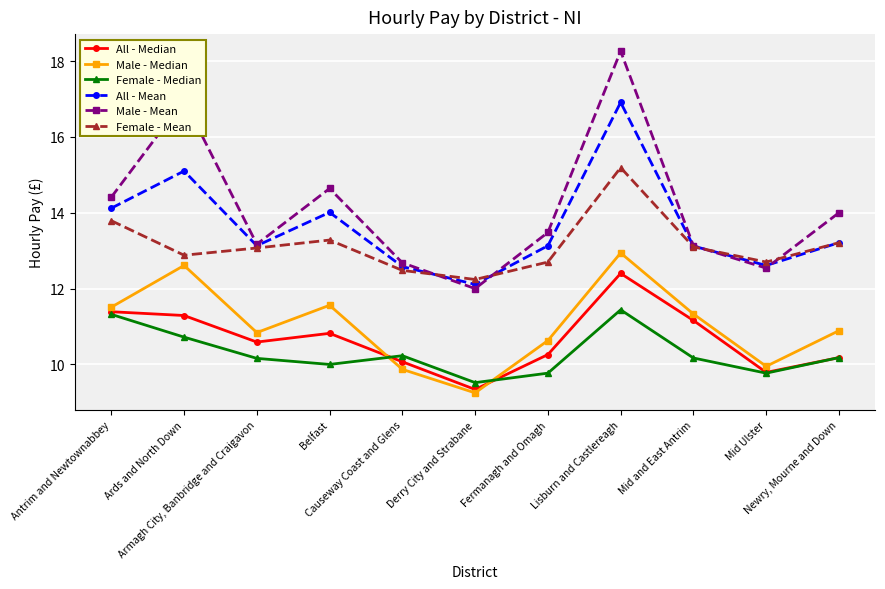

What are all the series names shown in the legend?

All - Median, Male - Median, Female - Median, All - Mean, Male - Mean, Female - Mean